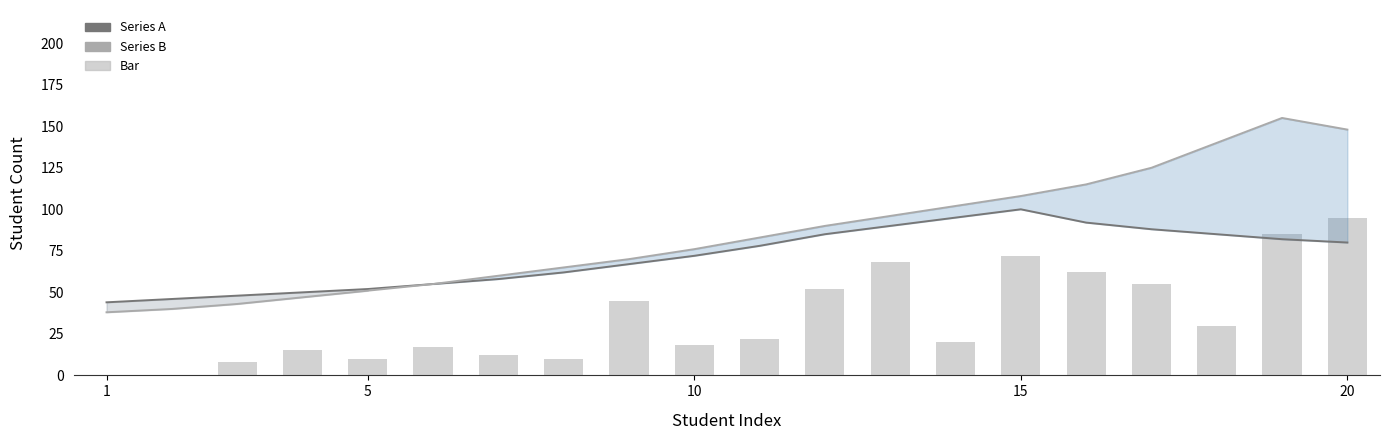

How many series are shown in this chart?

3